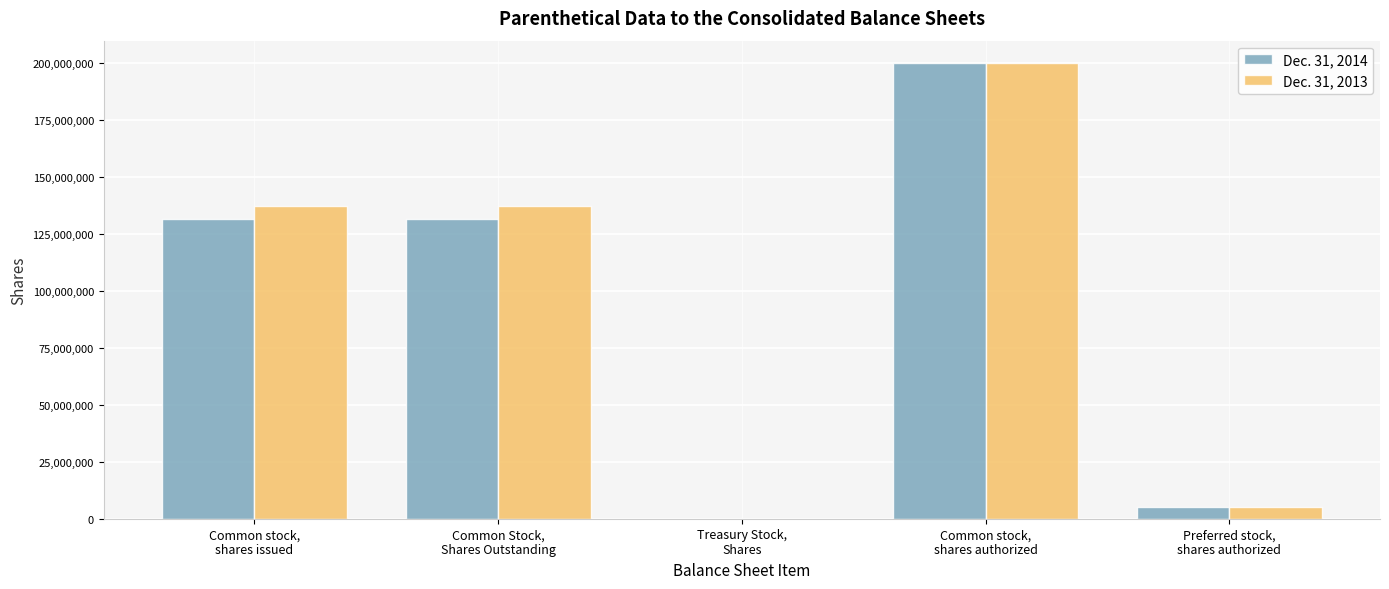

Which series changed the most between Treasury Stock,
Shares and Common stock,
shares authorized?

Dec. 31, 2013